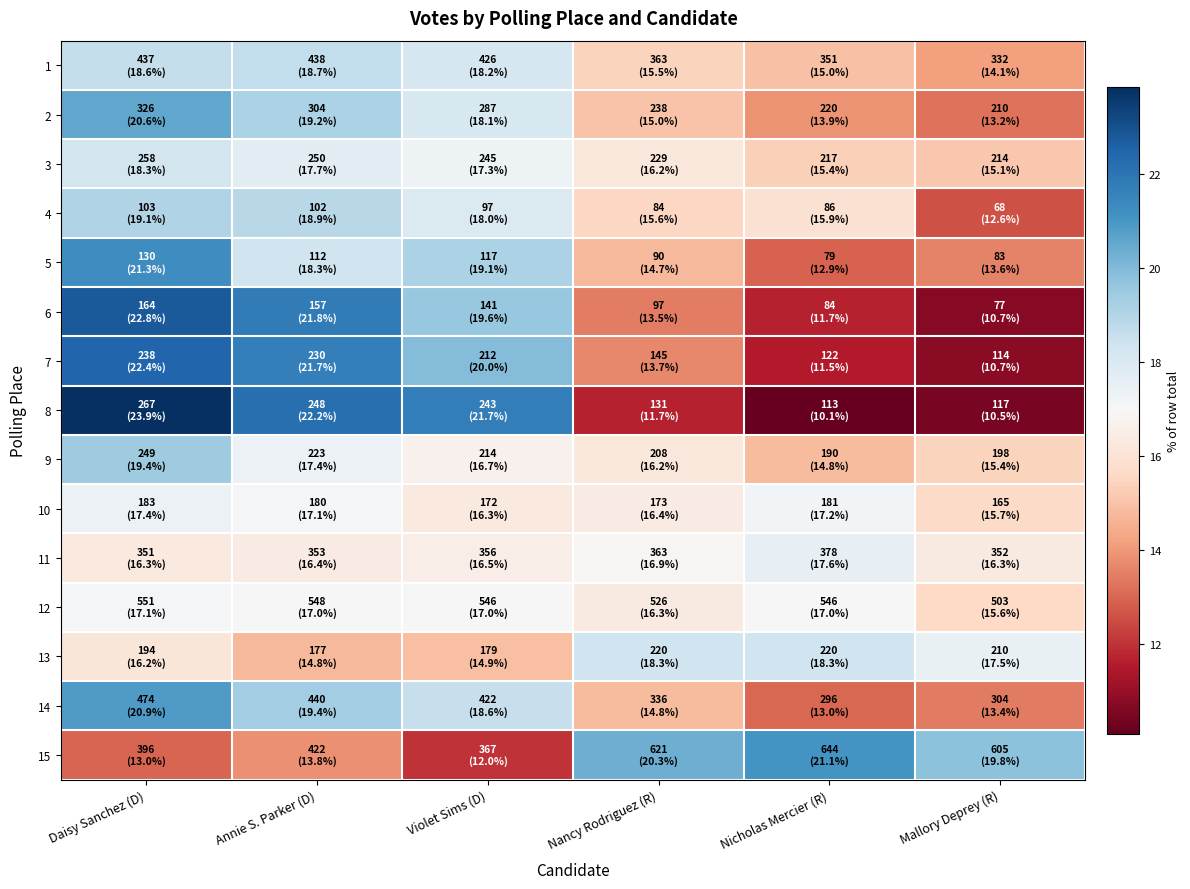

Read the 8 value at Nicholas Mercier (R).

10.1